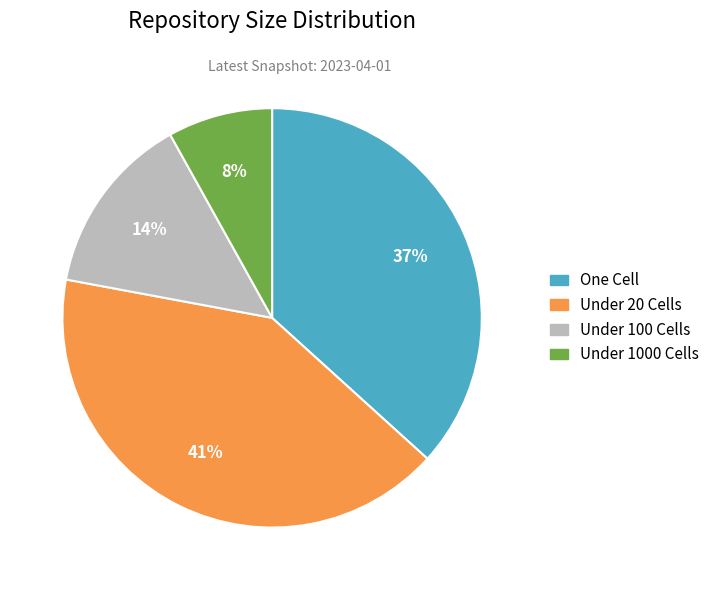

To the nearest percent, what is the average slice percentage?

25%